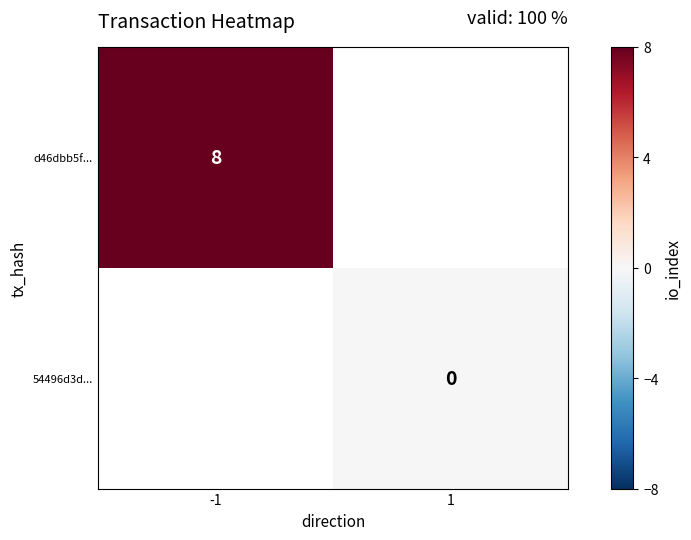

True or false: d46dbb5f... has a value of 13.5 at -1.

False